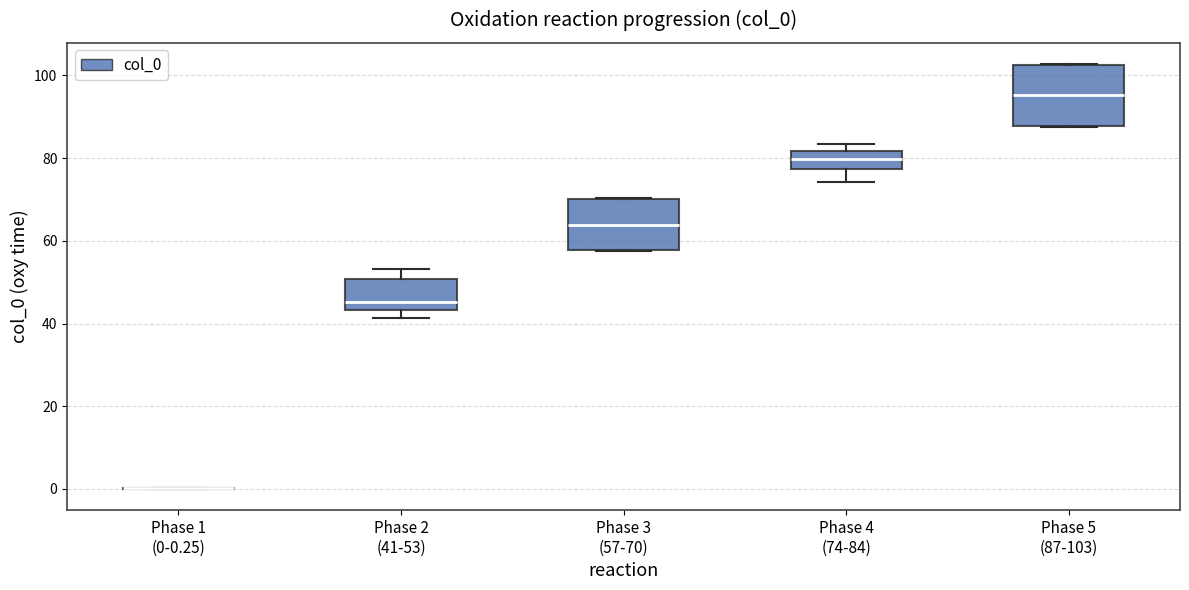

Where is the upper edge of the box for Phase 4 (74-84) on the y-axis? The values are not printed on the chart, so give them approximately, as read against the axis.

82